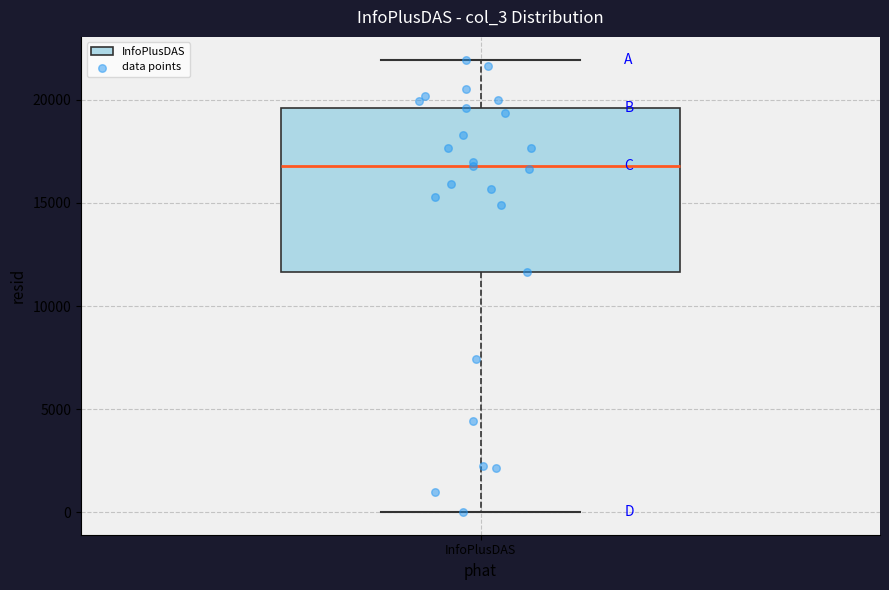

Transcribe this box plot: give where the median line is, the range the box spans, and where the two whiskers end, as read against the y-axis. The values are not printed on the chart, so give them approximately, as read against the axis.

median 17000, box 11500 to 19500, whiskers 0 to 22000